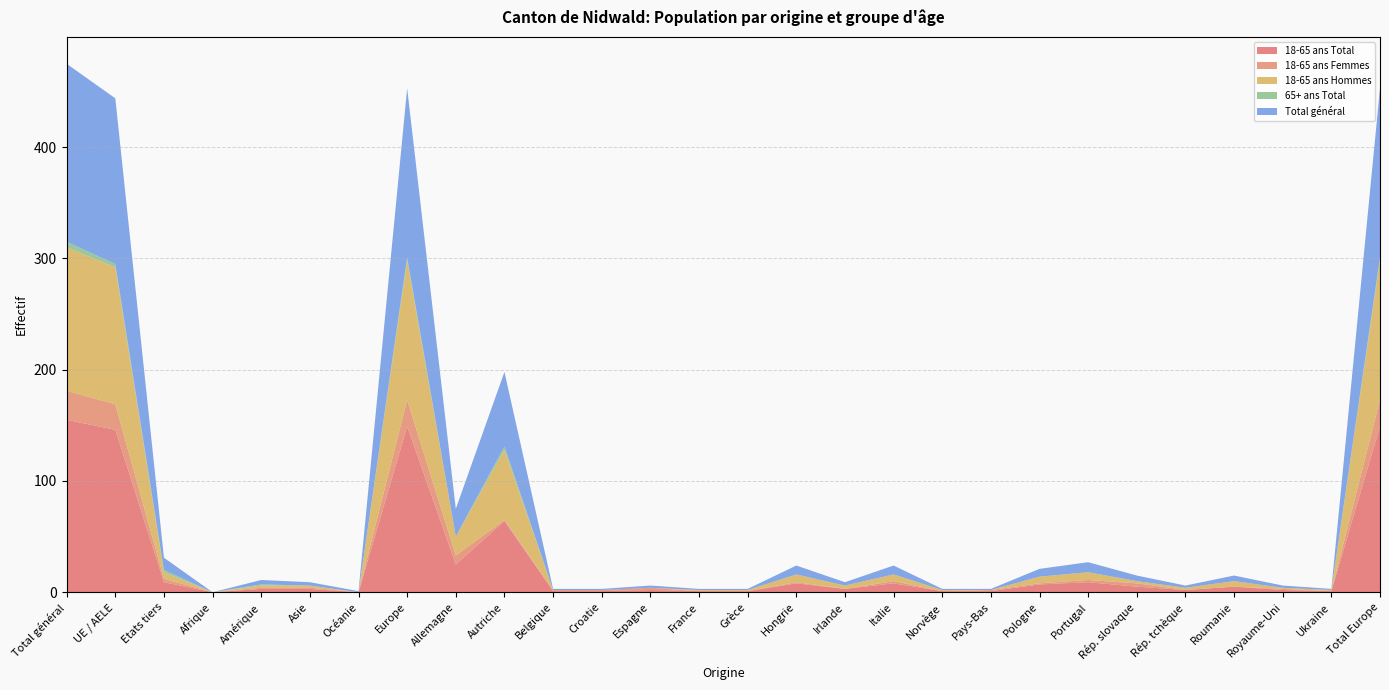

Reading left to right, extract all data points from this chart.

18-65 ans Total: 155	146	9	0	3	3	0	149	25	64	1	1	2	1	1	8	3	8	1	1	7	9	5	2	5	2	1	149
18-65 ans Femmes: 26	23	3	0	1	1	0	24	8	1	1	1	2	0	0	1	0	2	0	1	1	2	3	0	0	1	0	24
18-65 ans Hommes: 129	123	6	0	2	2	0	125	17	63	0	0	0	1	1	7	3	6	1	0	6	7	2	2	5	1	1	125
65+ ans Total: 5	3	2	0	1	0	0	3	0	3	0	0	0	0	0	0	0	0	0	0	0	0	0	0	0	0	0	3
Total général: 160	149	11	0	4	3	1	152	25	67	1	1	2	1	1	8	3	8	1	1	7	9	5	2	5	2	1	152